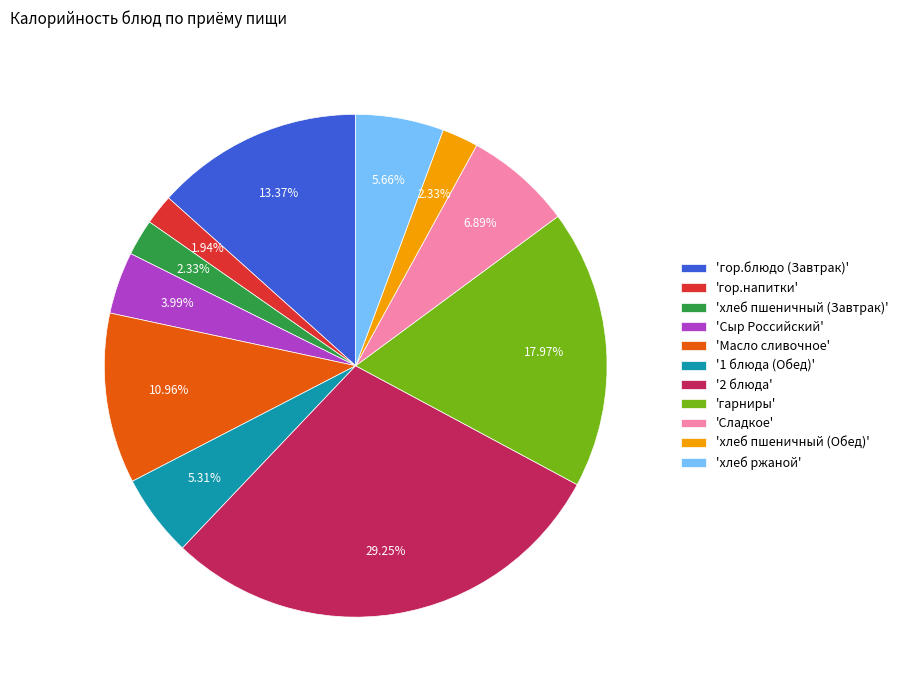

Is 'хлеб пшеничный (Завтрак)' the majority of the pie?

No